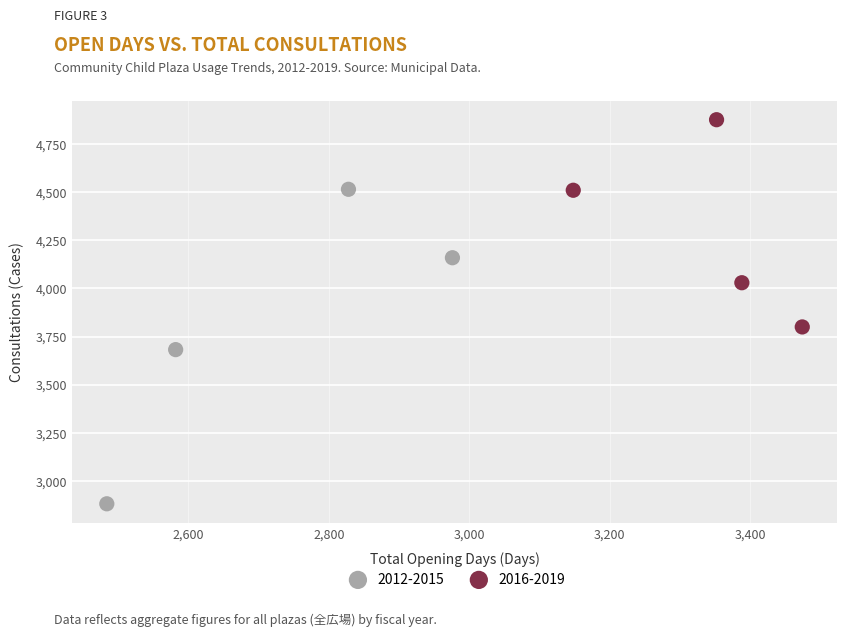

Which series contains the highest Y value?

2016-2019